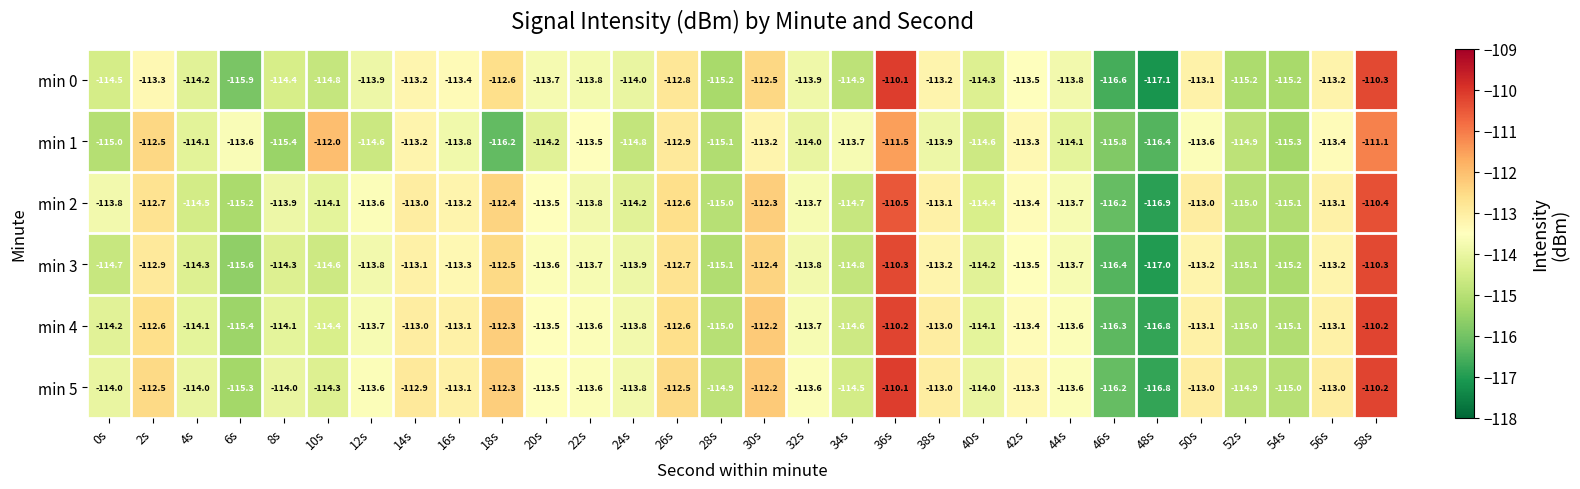

The value of min 4 at 48s is -116.8. True or false?

True